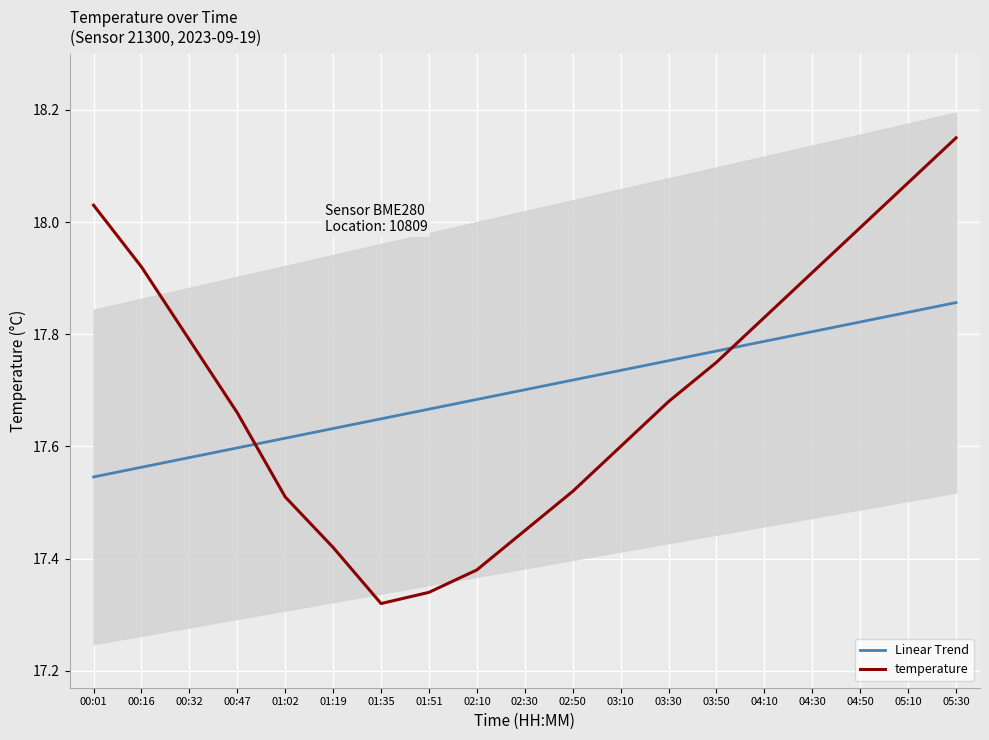

Reading right to left, transcribe all the data shown in this chart.

Linear Trend: 05:30=17.9	05:10=17.8	04:50=17.8	04:30=17.8	04:10=17.8	03:50=17.8	03:30=17.8	03:10=17.7	02:50=17.7	02:30=17.7	02:10=17.7	01:51=17.7	01:35=17.6	01:19=17.6	01:02=17.6	00:47=17.6	00:32=17.6	00:16=17.6	00:01=17.5
temperature: 05:30=18.1	05:10=18.1	04:50=18.0	04:30=17.9	04:10=17.8	03:50=17.8	03:30=17.7	03:10=17.6	02:50=17.5	02:30=17.4	02:10=17.4	01:51=17.3	01:35=17.3	01:19=17.4	01:02=17.5	00:47=17.7	00:32=17.8	00:16=17.9	00:01=18.0